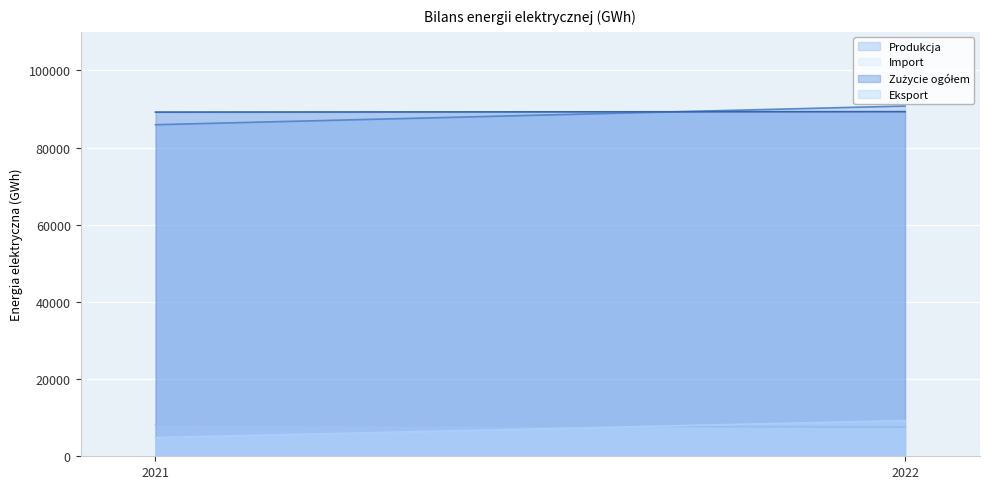

Which series has the largest total across all categories?

Zużycie ogółem